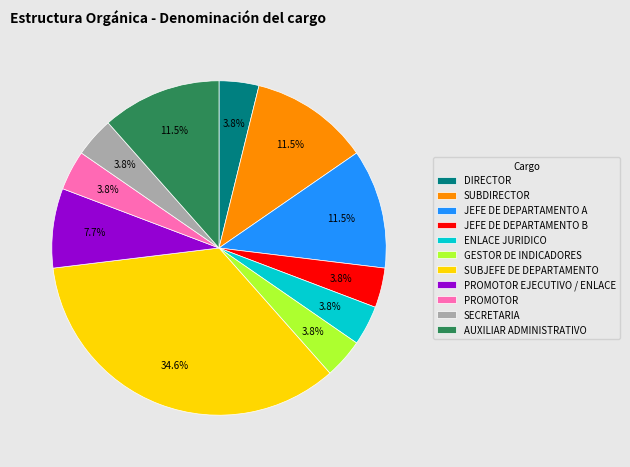

Does SECRETARIA account for over 50% of the chart?

No